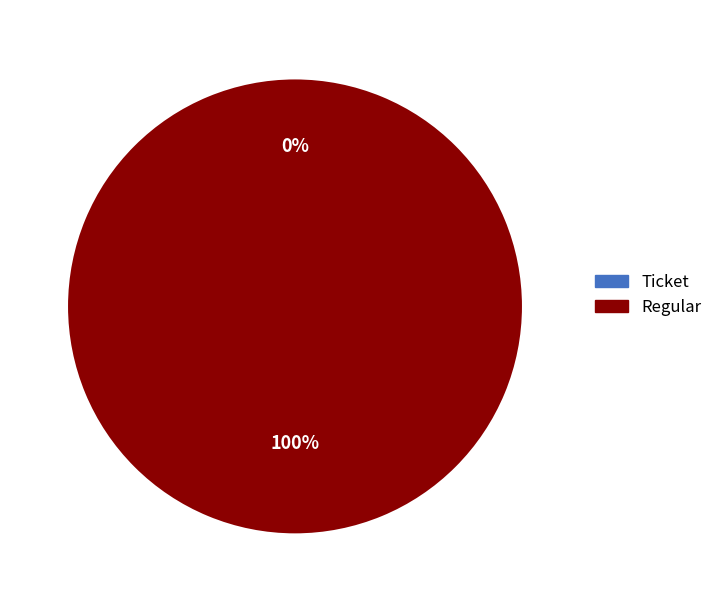

Rank the categories by value from lowest to highest.

Ticket, Regular